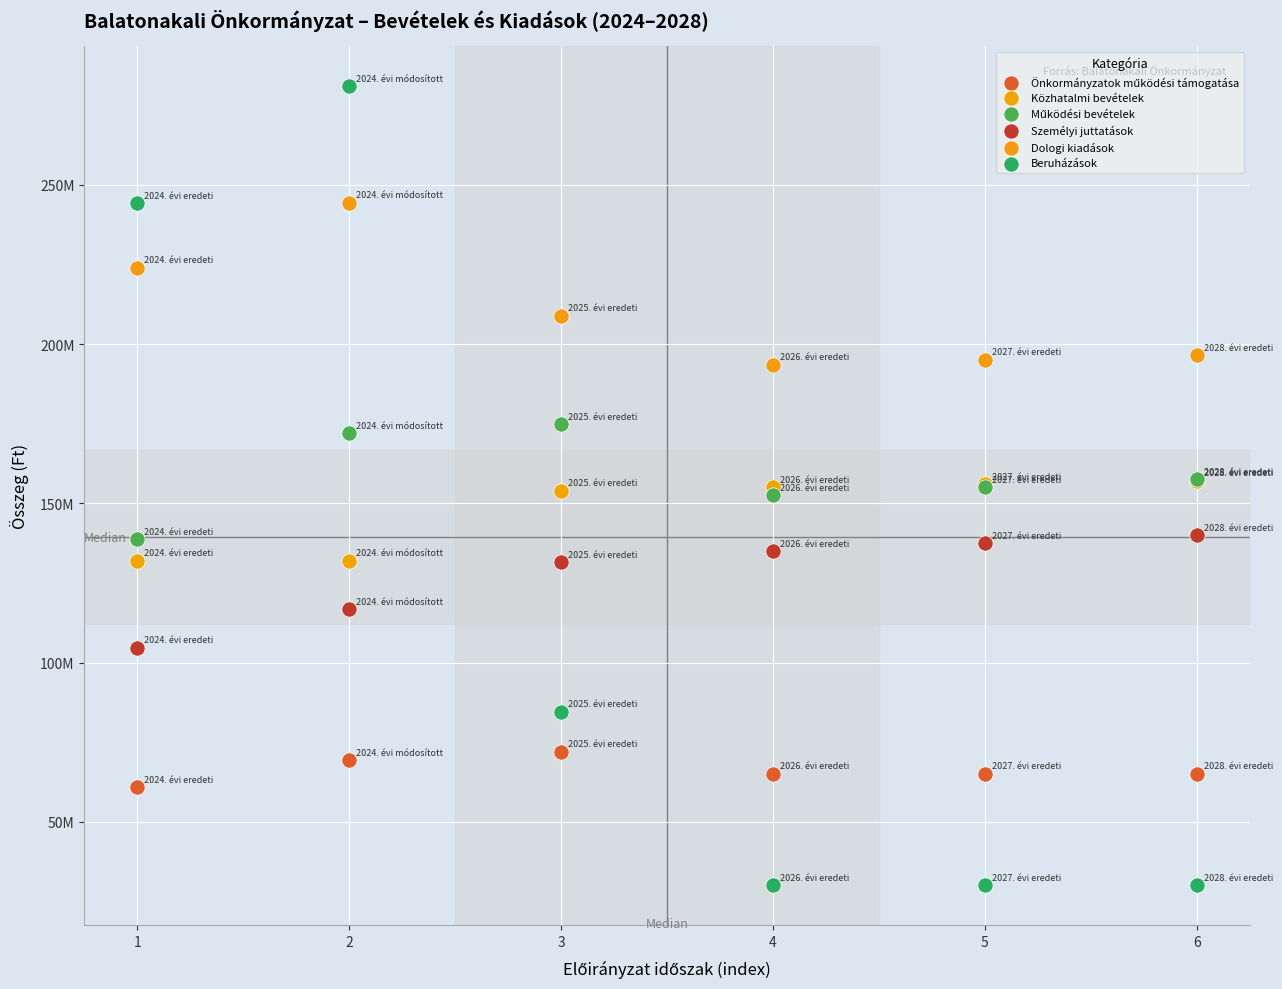

Which series reaches the maximum Y coordinate?

Beruházások